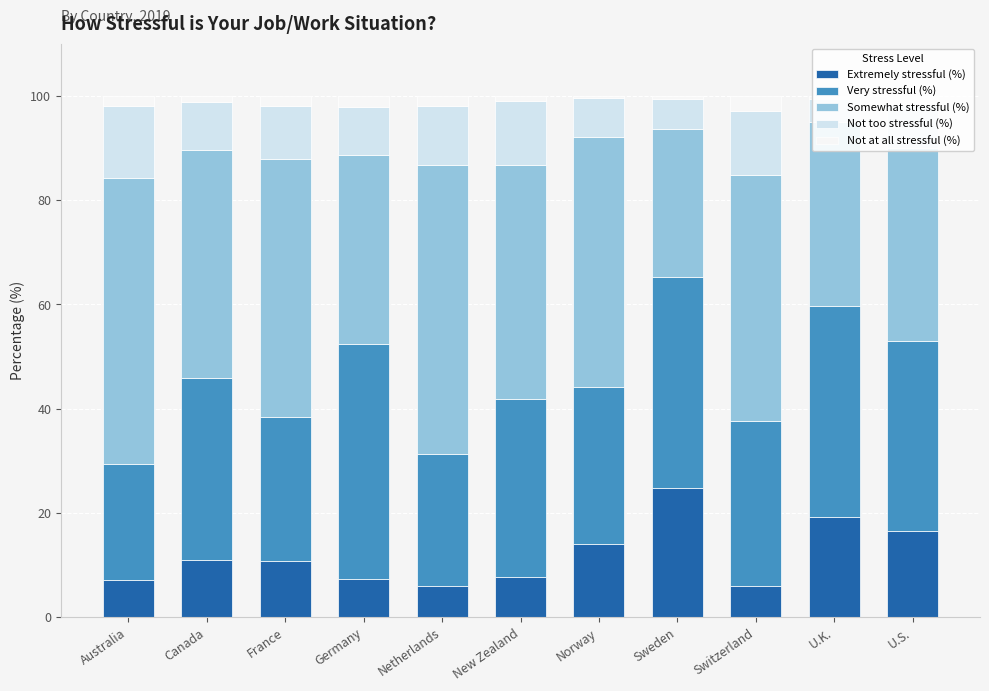

The value of Not too stressful (%) at Germany is 9.2. True or false?

True